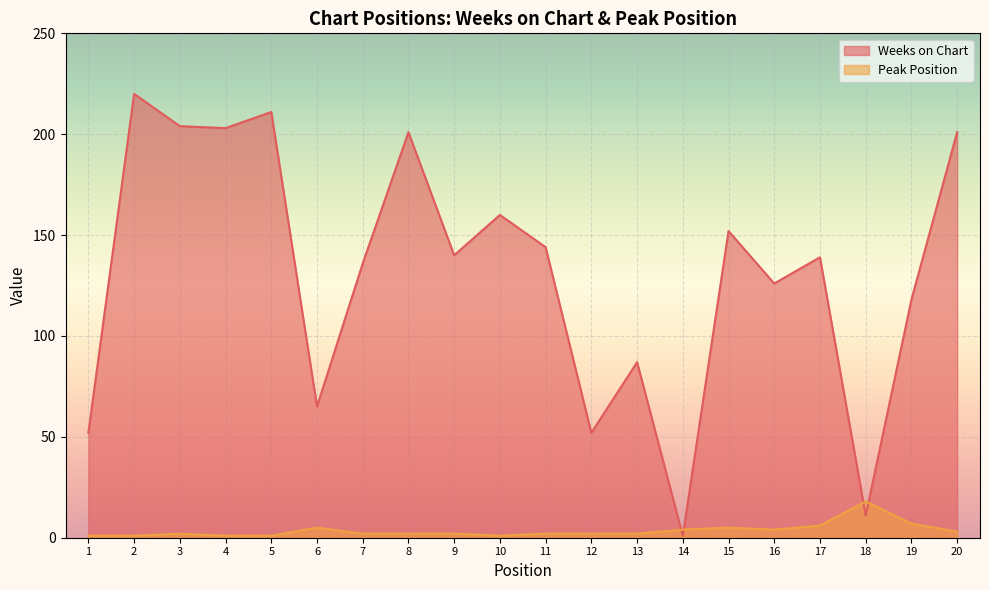

Rank the series by their average value, from lowest to highest.

Peak Position, Weeks on Chart